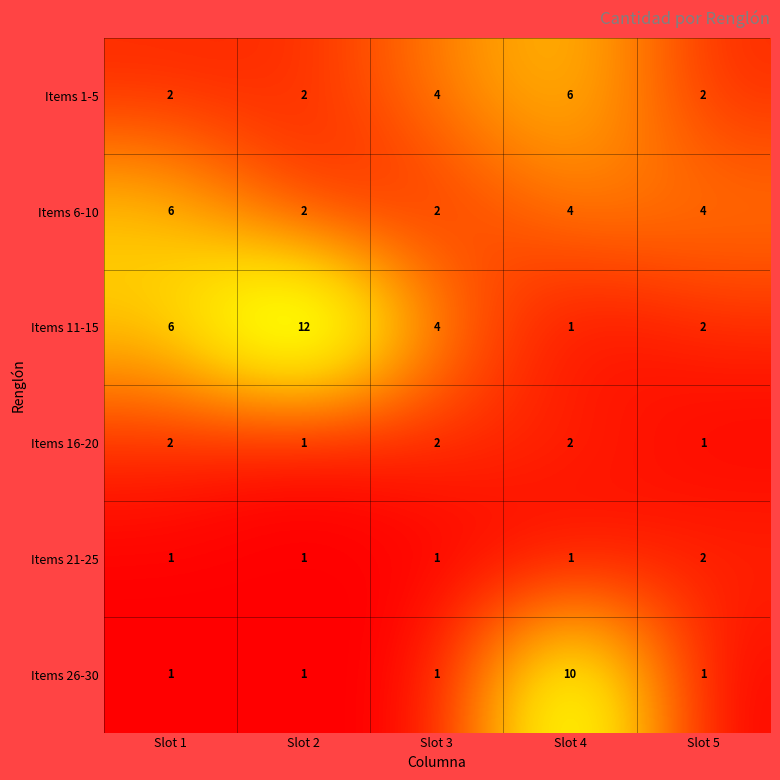

The value of Items 21-25 at Slot 3 is 1. True or false?

True